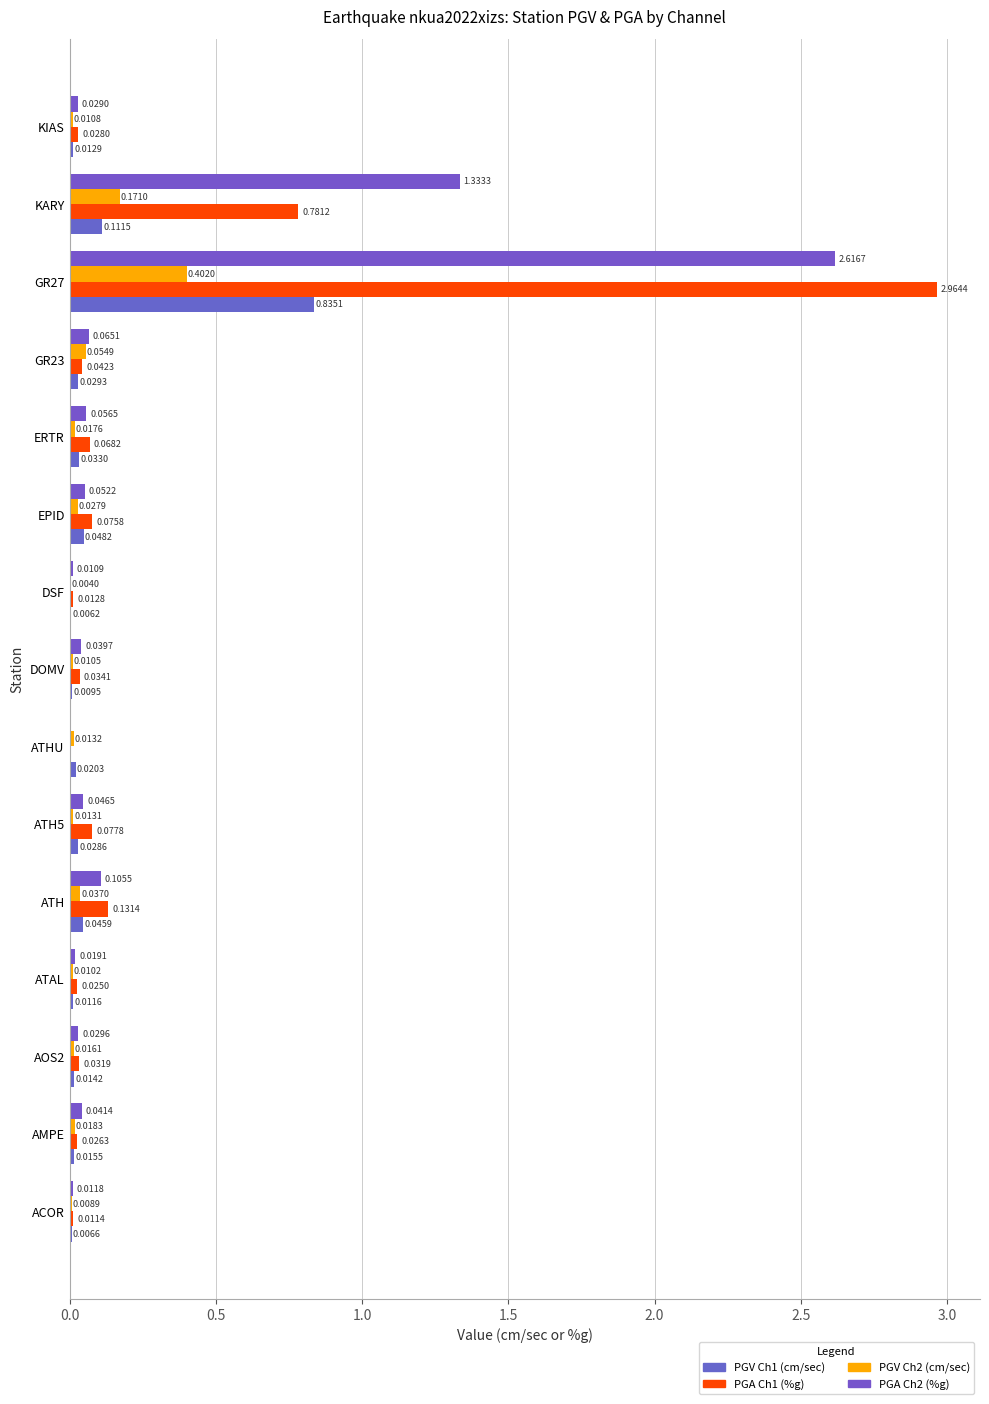

Where is PGA Ch1 (%g) nearest to the value 1?

KARY